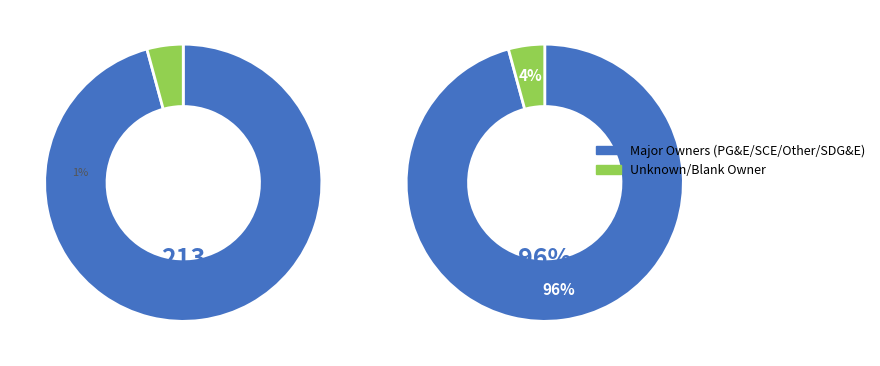

What percentage is NOT represented by ?

95.8%